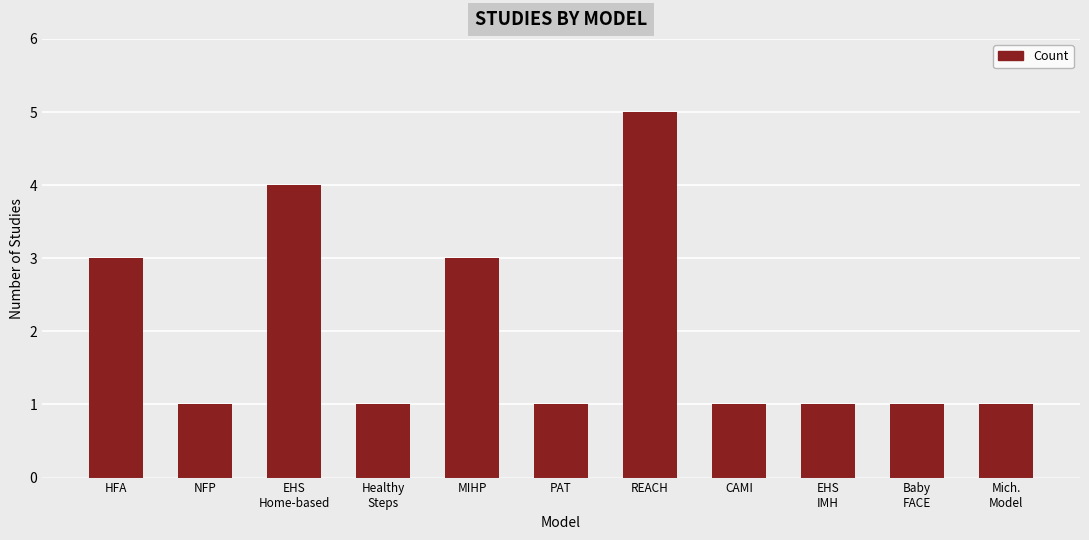

Count the number of data series in this chart.

1